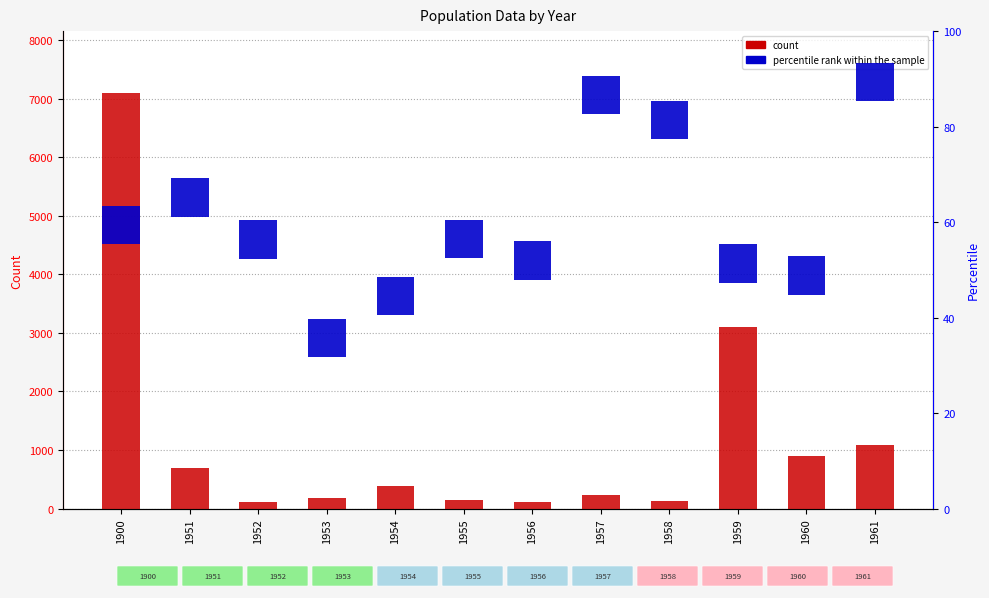

Are the bars horizontal?

No